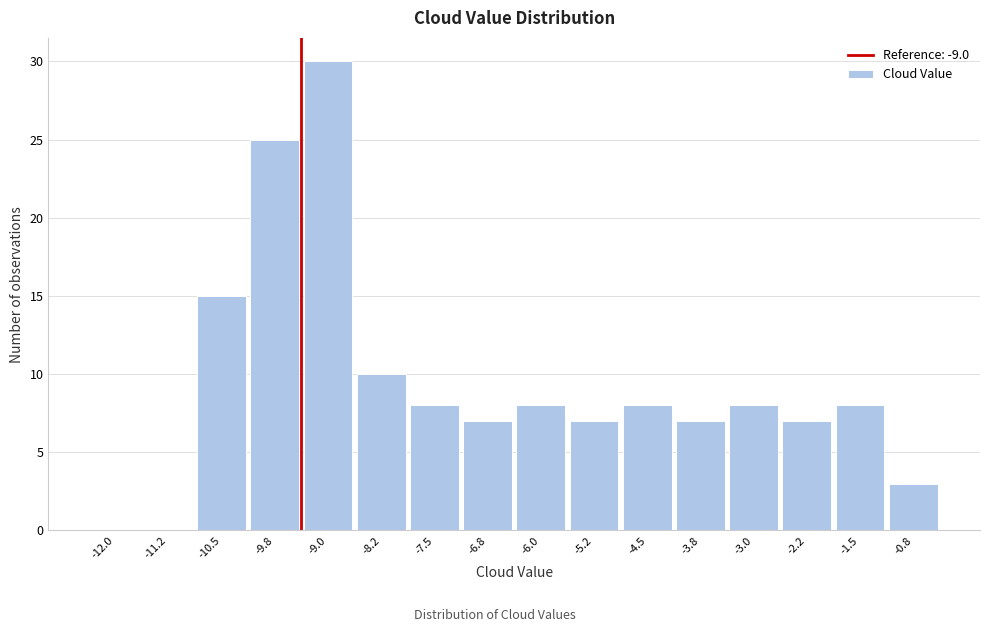

Reading right to left, transcribe all the data shown in this chart.

-0.8=3	-1.5=8	-2.2=7	-3.0=8	-3.8=7	-4.5=8	-5.2=7	-6.0=8	-6.8=7	-7.5=8	-8.2=10	-9.0=30	-9.8=25	-10.5=15	-11.2=0	-12.0=0